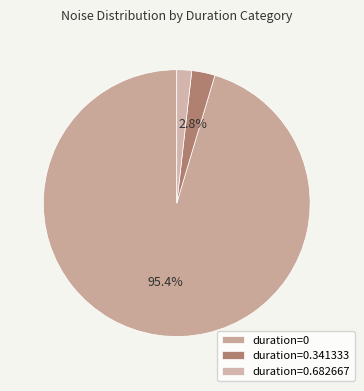

Is there a majority slice in this chart?

Yes